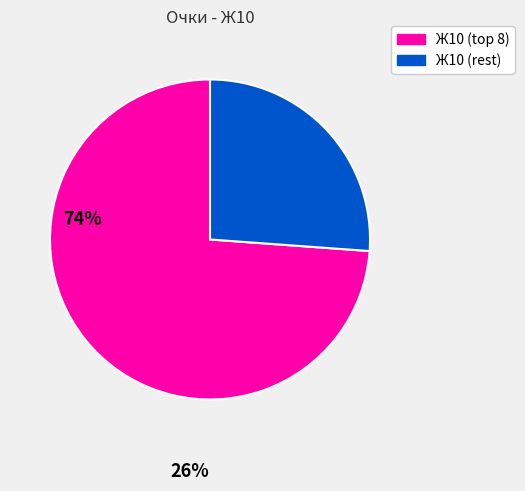

Does any single category account for the majority?

Yes